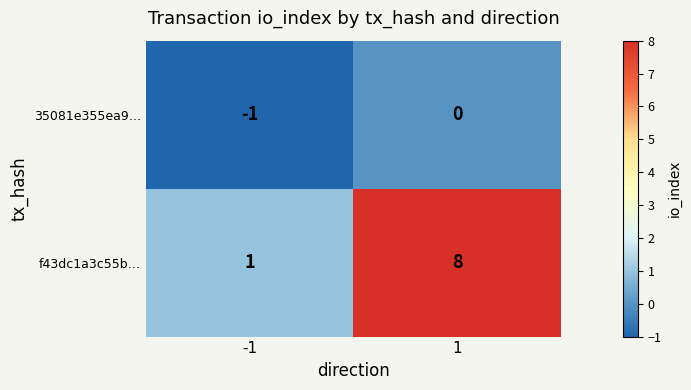

Reading left to right, list all the values displayed in this chart.

35081e355ea9…: -1	0
f43dc1a3c55b…: 1	8